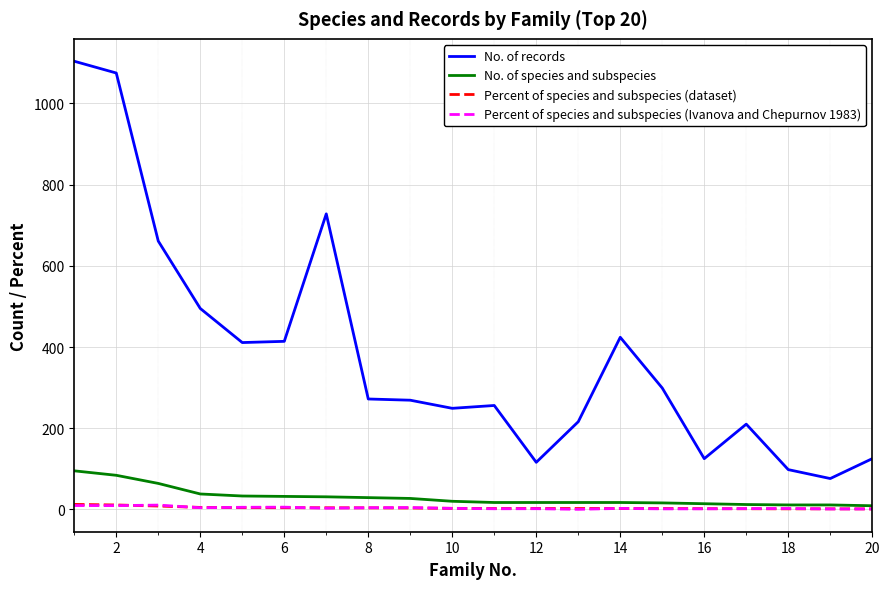

Which series has the largest range (max minus min)?

No. of records